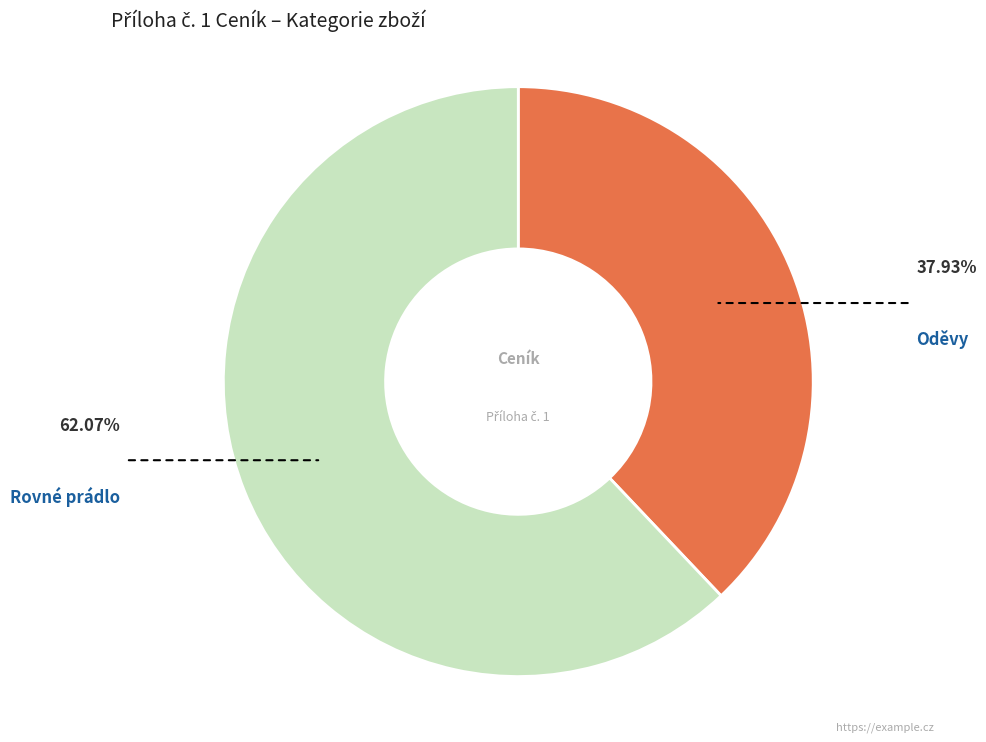

How many slices are in this pie chart?

2